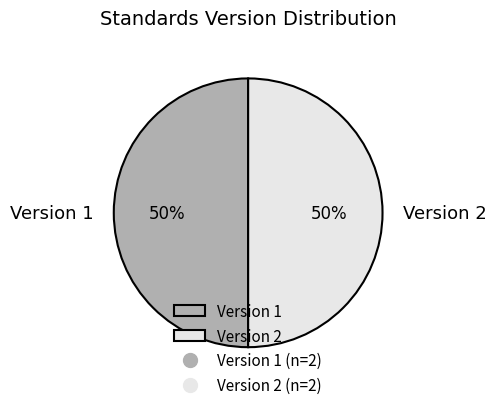

To the nearest percent, what is the combined percentage of Version 1 and Version 2?

100%